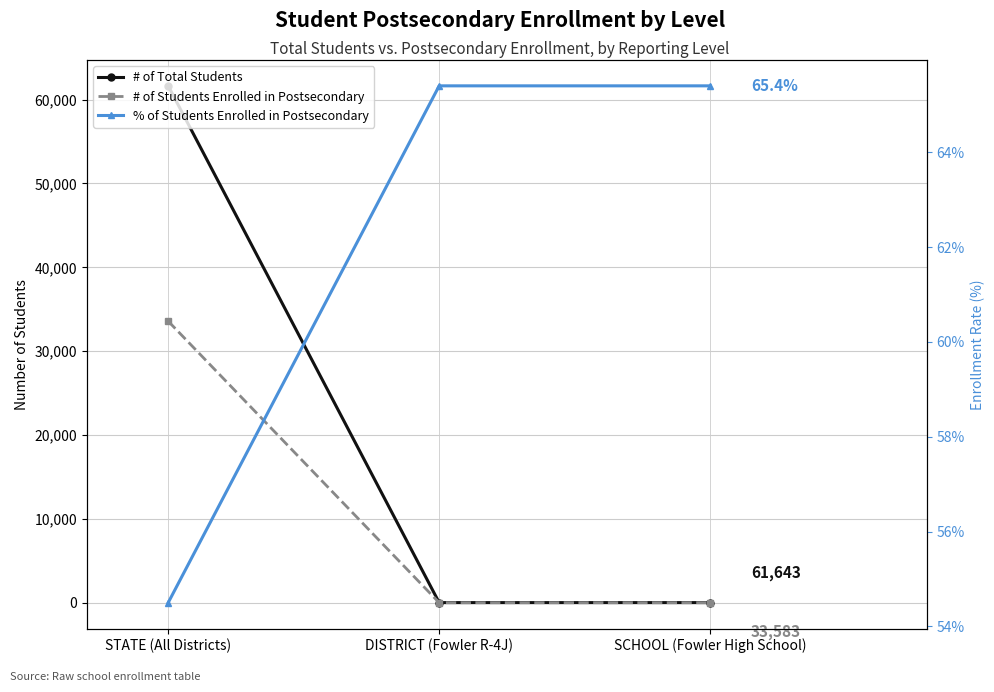

What is the sum of all % of Students Enrolled in Postsecondary values?

185.3